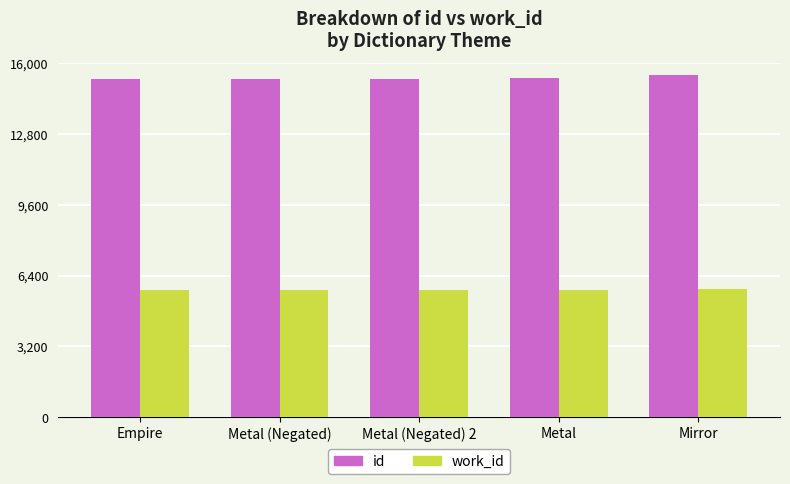

The id series shows 4565 at Empire. True or false?

False